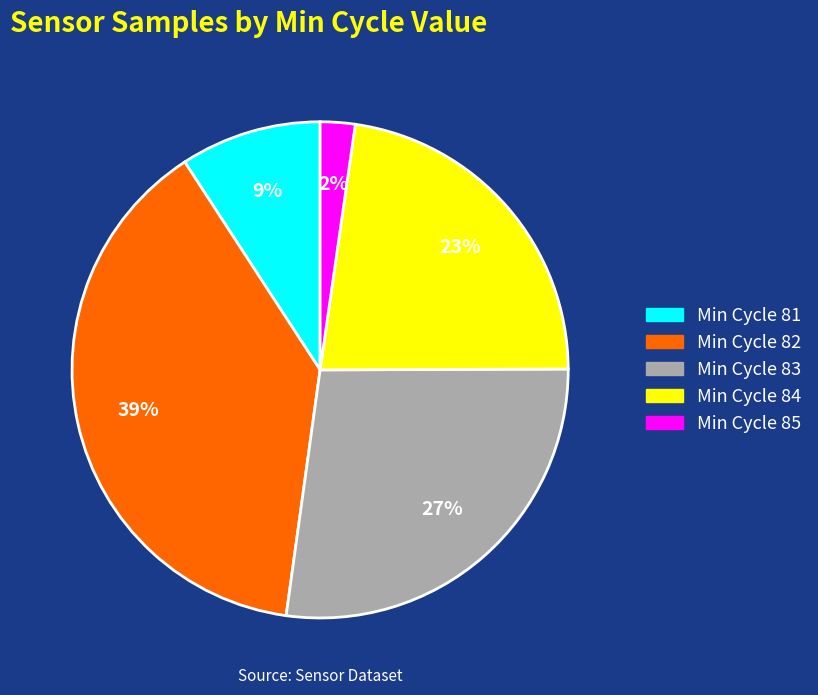

Which slice is the largest?

Min Cycle 82